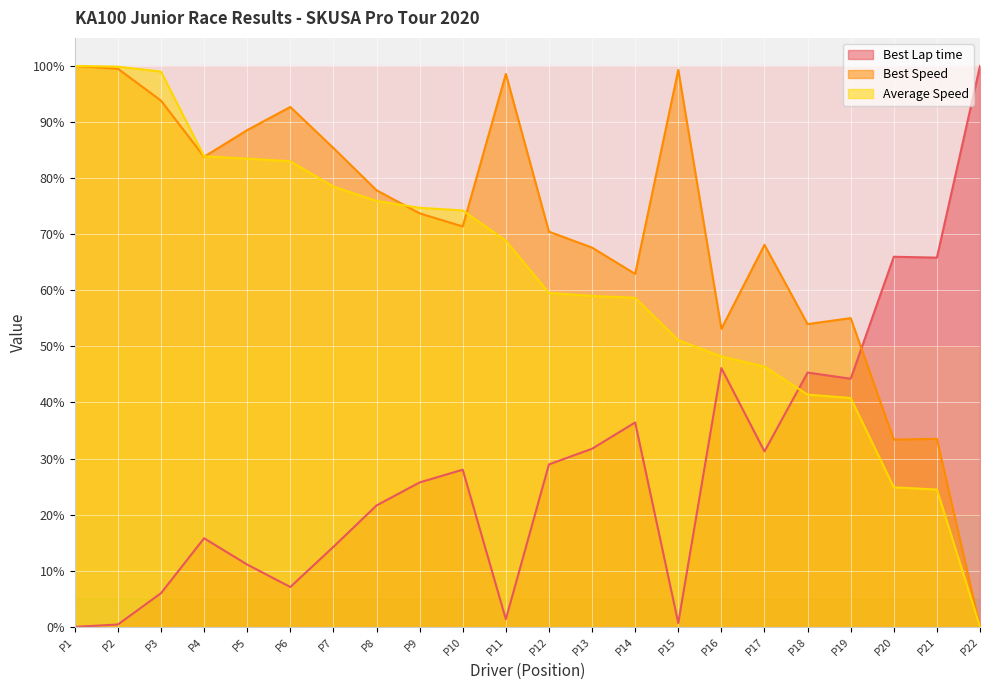

Is the value of Best Lap time at P14 greater than the value of Best Speed at P12?

No